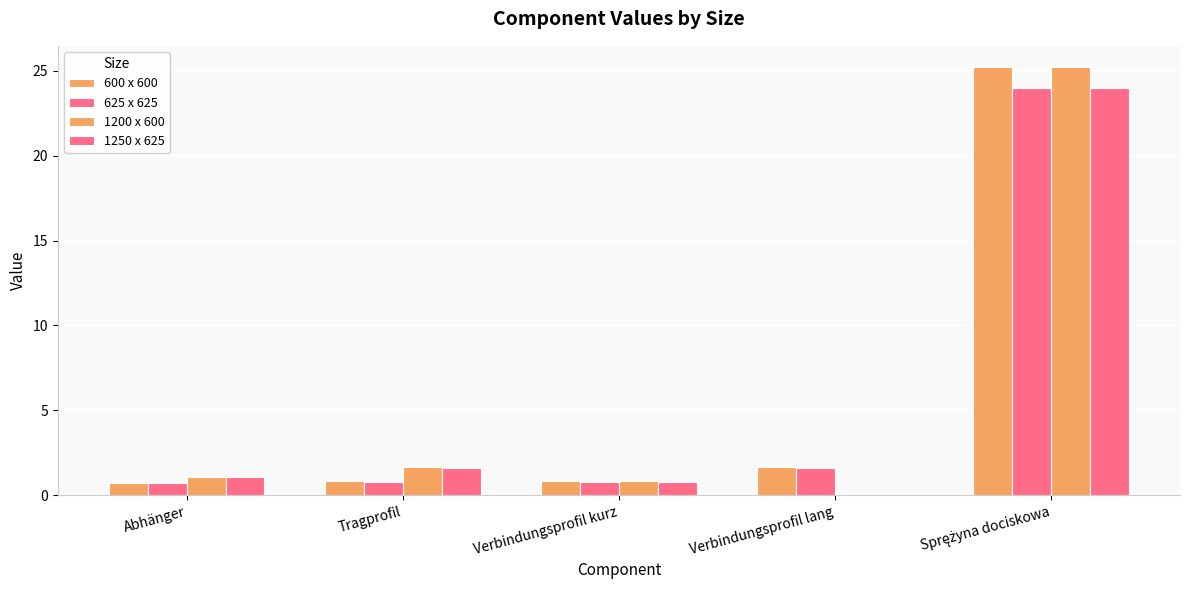

Is it true that 1200 x 600 equals 1.7 at Tragprofil?

True